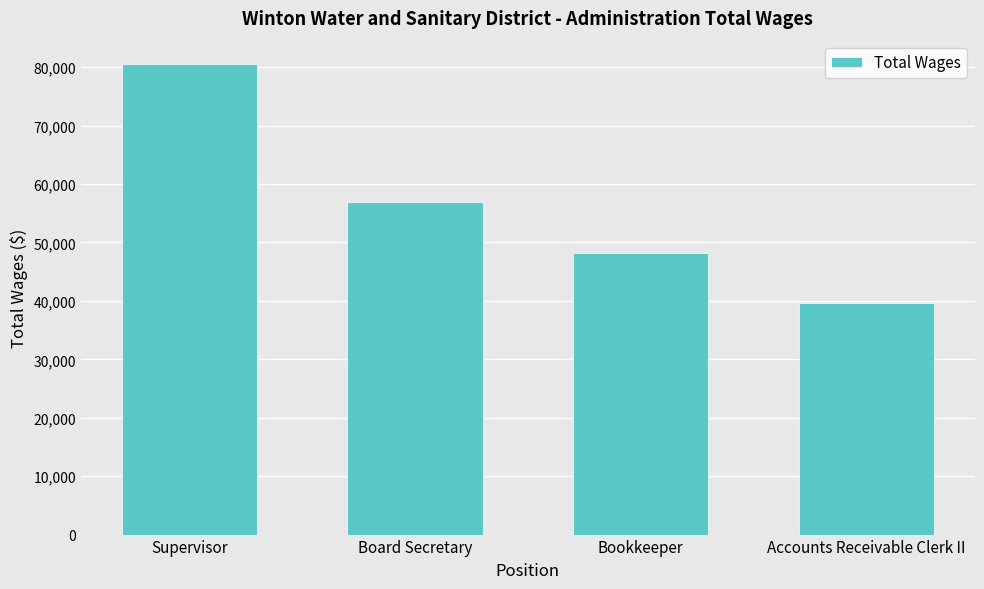

What is the minimum value shown in the chart?

39647